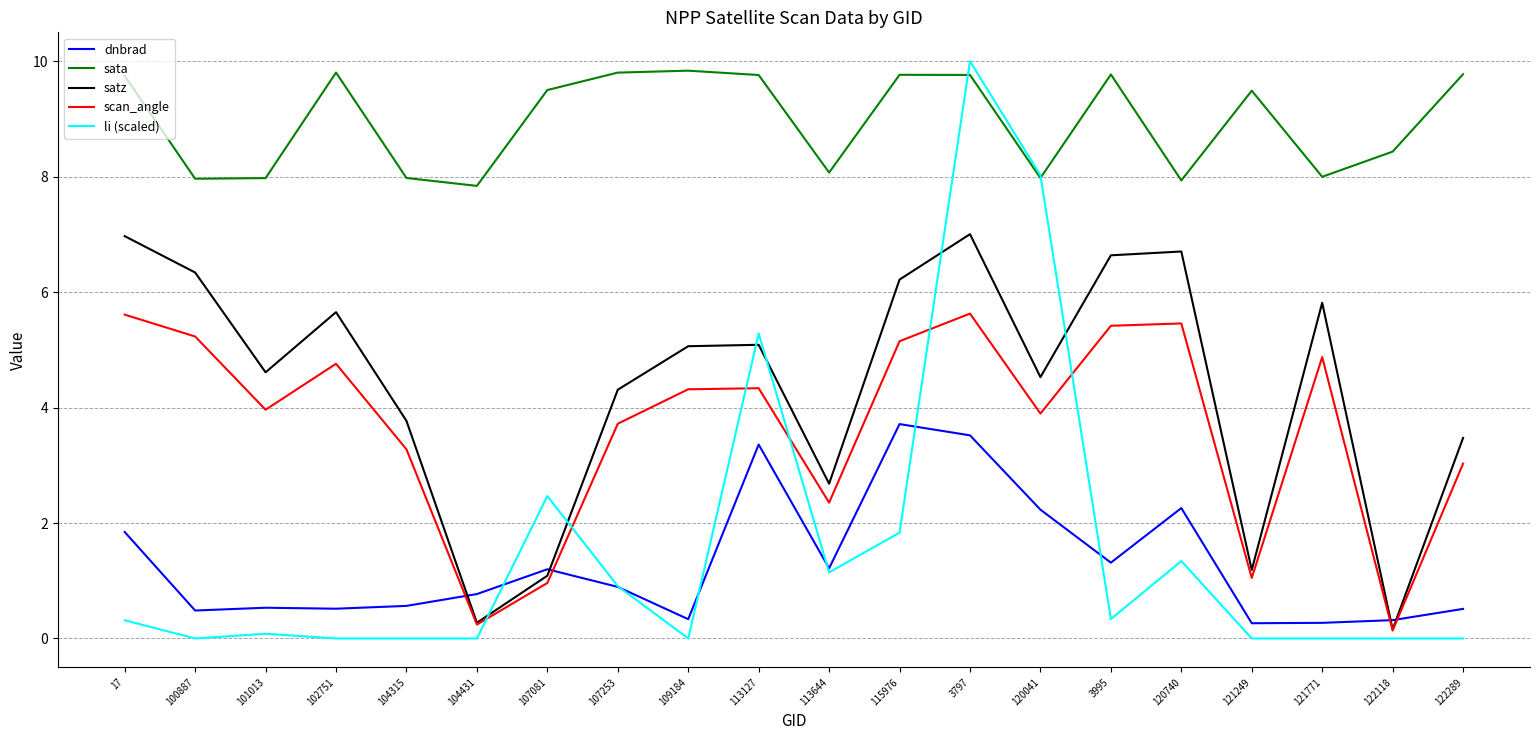

Is it true that dnbrad equals 1.8 at 17?

True